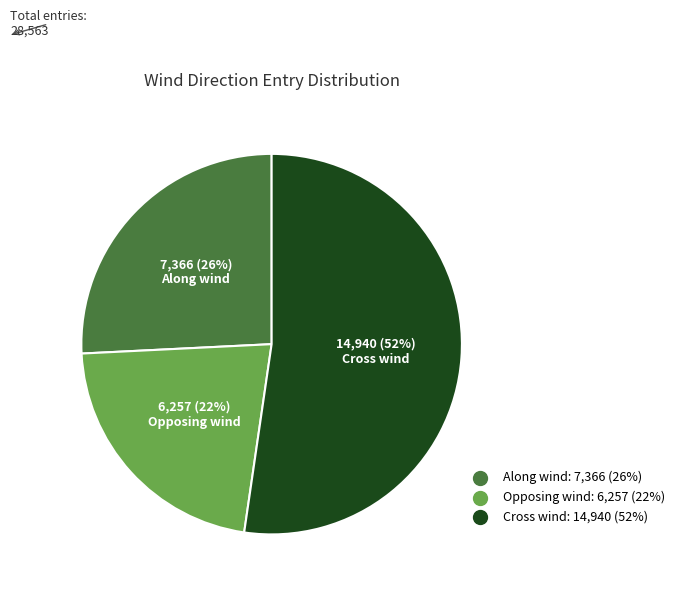

To the nearest percent, what is the difference between the largest and smallest slice percentages?

30%